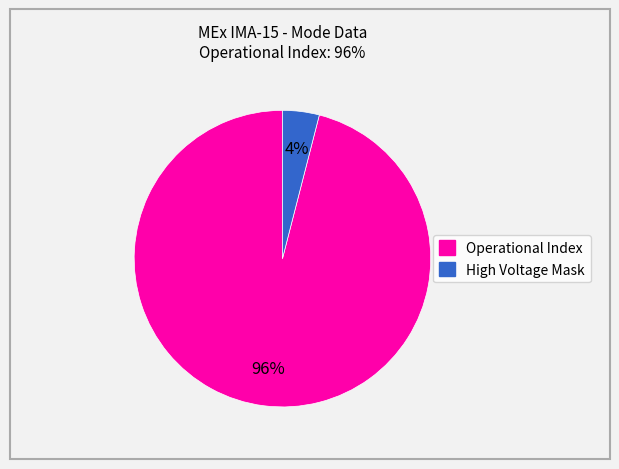

To the nearest percent, what is the average slice percentage?

50%